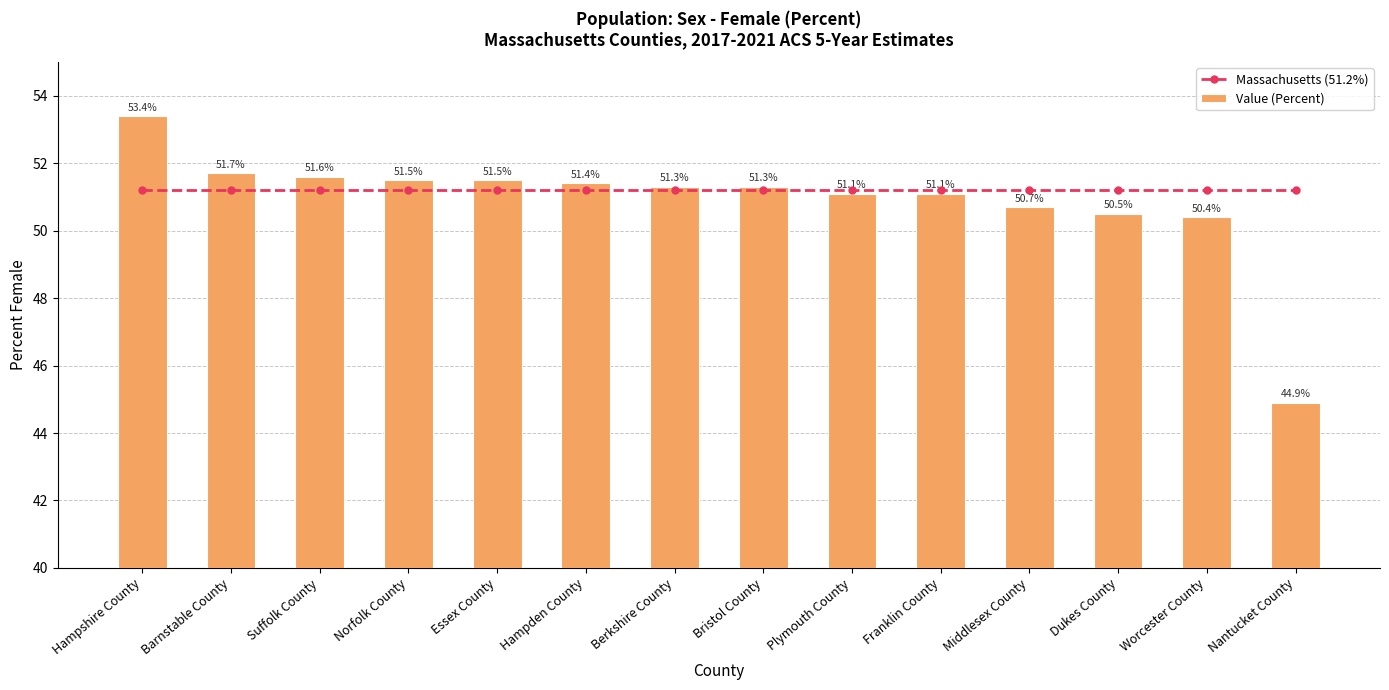

The Value (Percent) series shows 51.1 at Plymouth County. True or false?

True